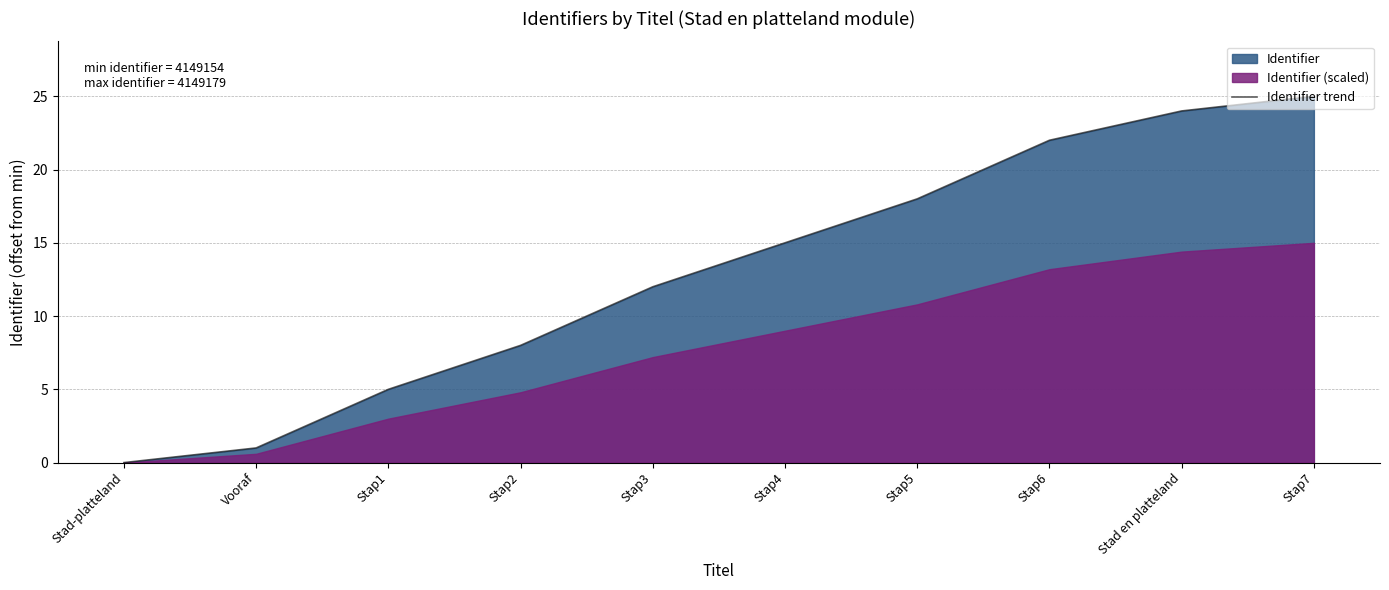

Reading right to left, what are all the values shown in this chart?

Stap7=25	Stad en platteland=24	Stap6=22	Stap5=18	Stap4=15	Stap3=12	Stap2=8	Stap1=5	Vooraf=1	Stad-platteland=0